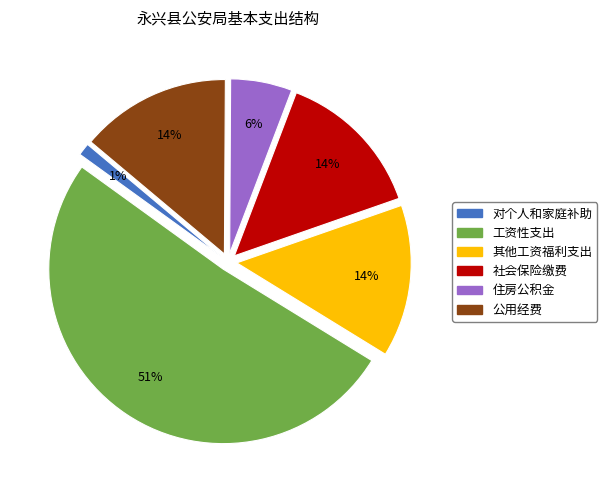

To the nearest percent, what is the average slice percentage?

17%